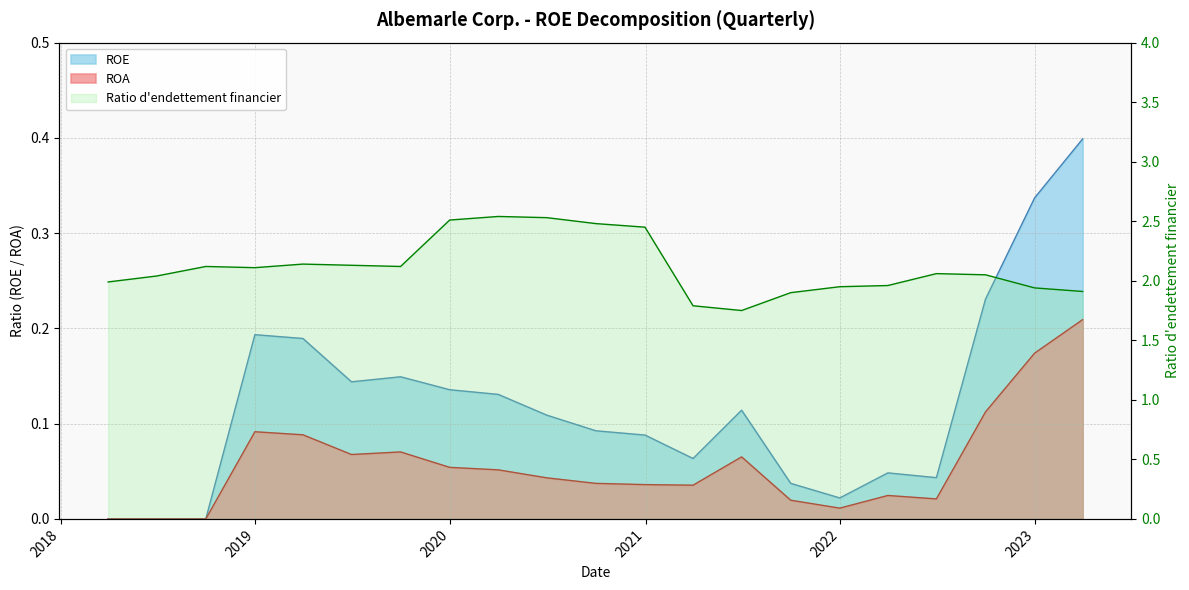

At how many categories does at least one series exceed 0?

21